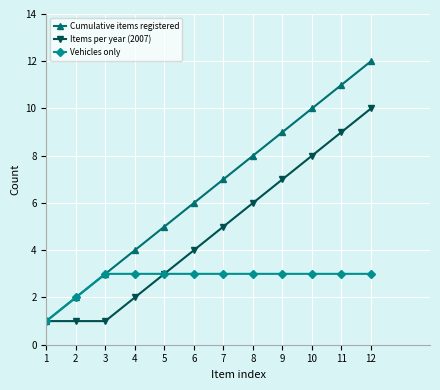

List the labels in order of Cumulative items registered value, smallest first.

1, 2, 3, 4, 5, 6, 7, 8, 9, 10, 11, 12